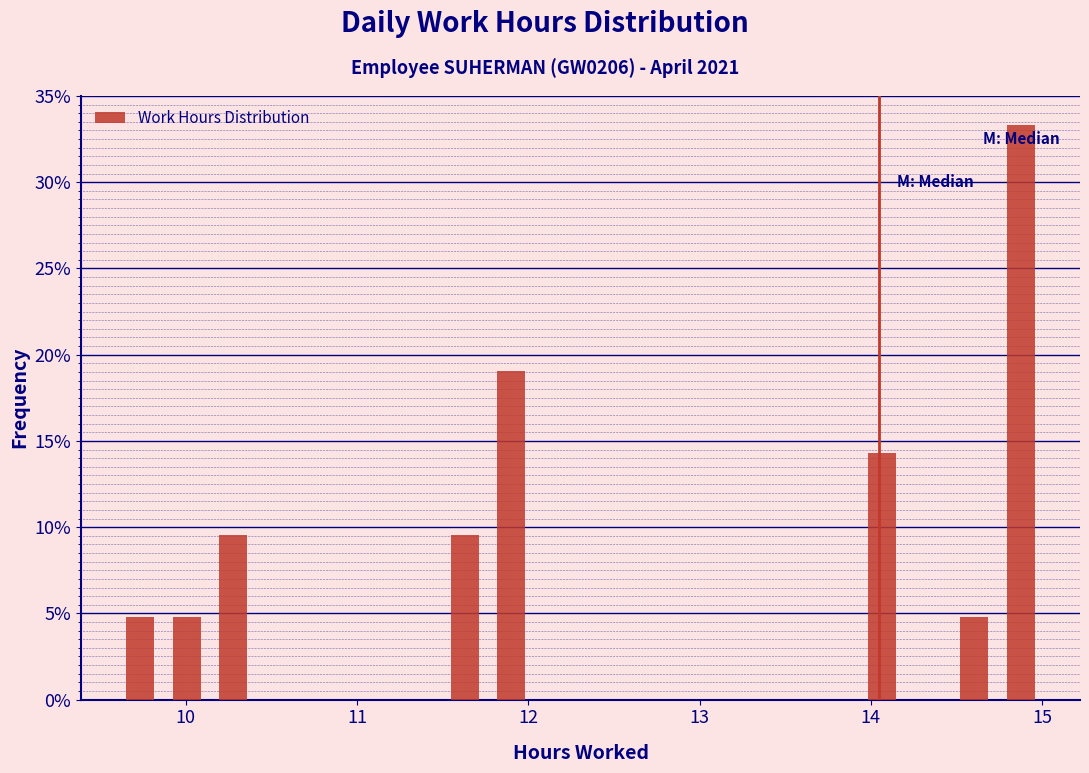

Around what value on the x-axis is the tallest bar? Give the approximate position of its centre, as read against the axis.

14.9